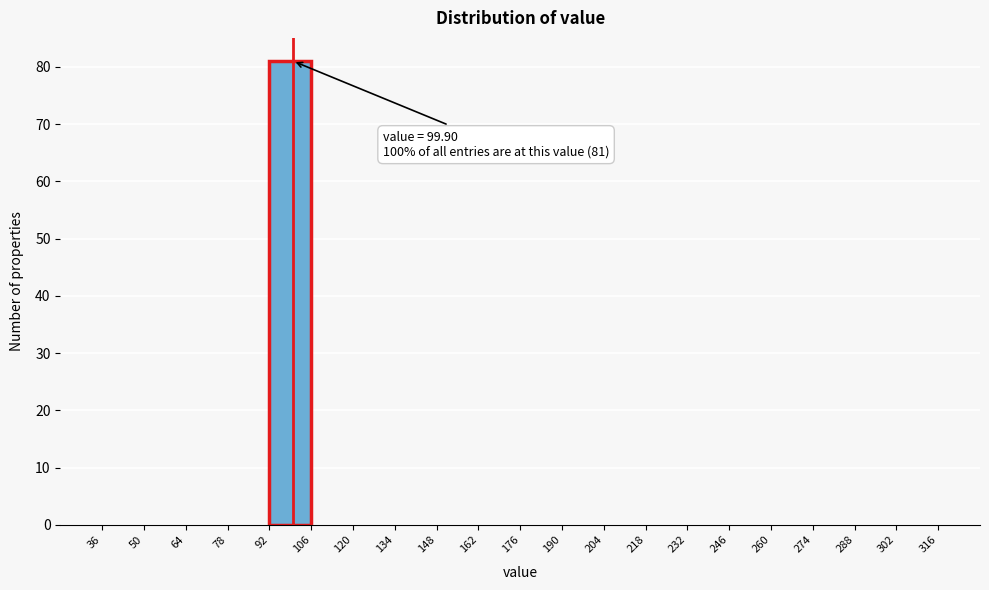

Which range on the x-axis has the tallest bar?

92 to 106